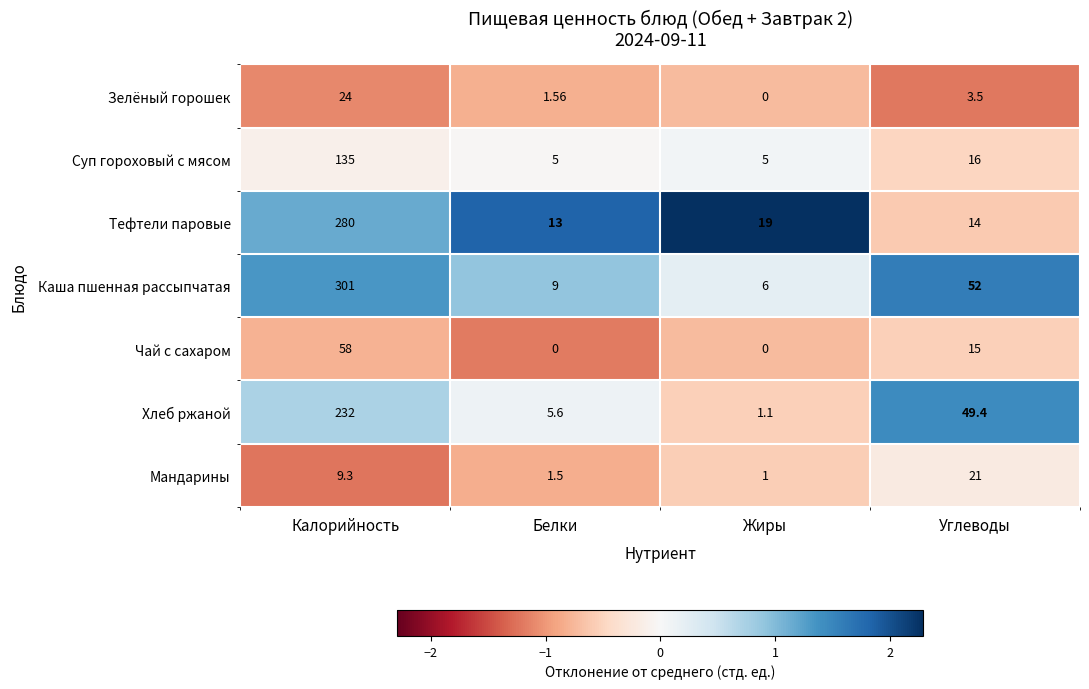

Where is Тефтели паровые nearest to the value 146?

Жиры